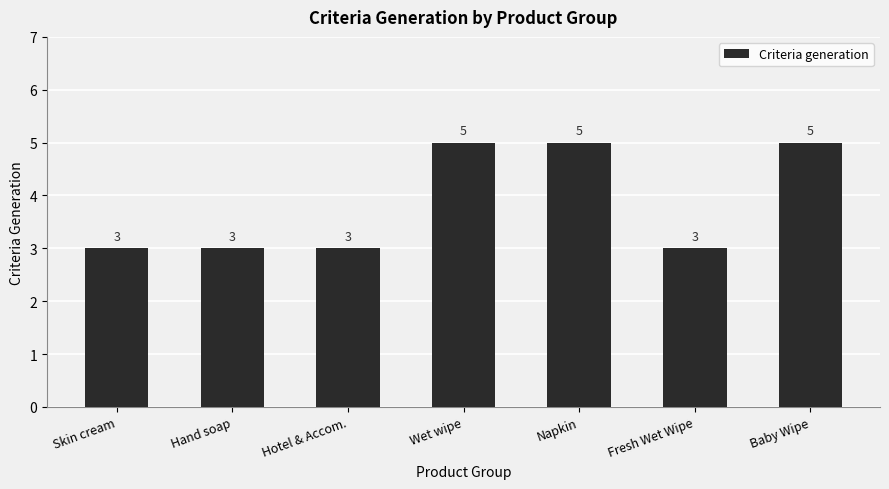

What is the approximate value at Wet wipe?

5